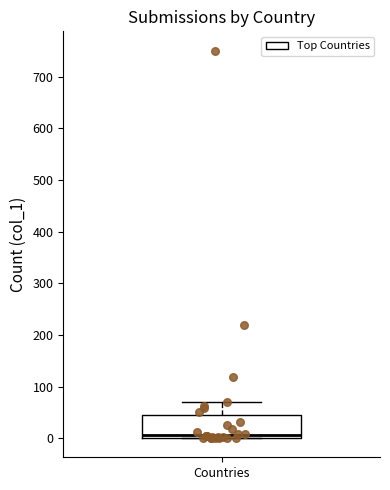

Transcribe this box plot: give where the median line is, the range the box spans, and where the two whiskers end, as read against the y-axis. The values are not printed on the chart, so give them approximately, as read against the axis.

median 10, box 0 to 50, whiskers 0 to 70